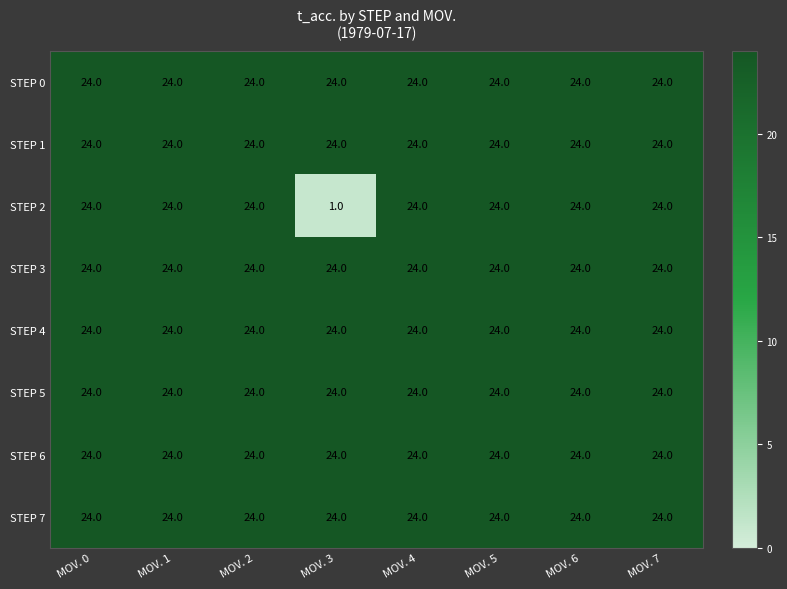

Read the STEP 7 value at MOV. 6.

24